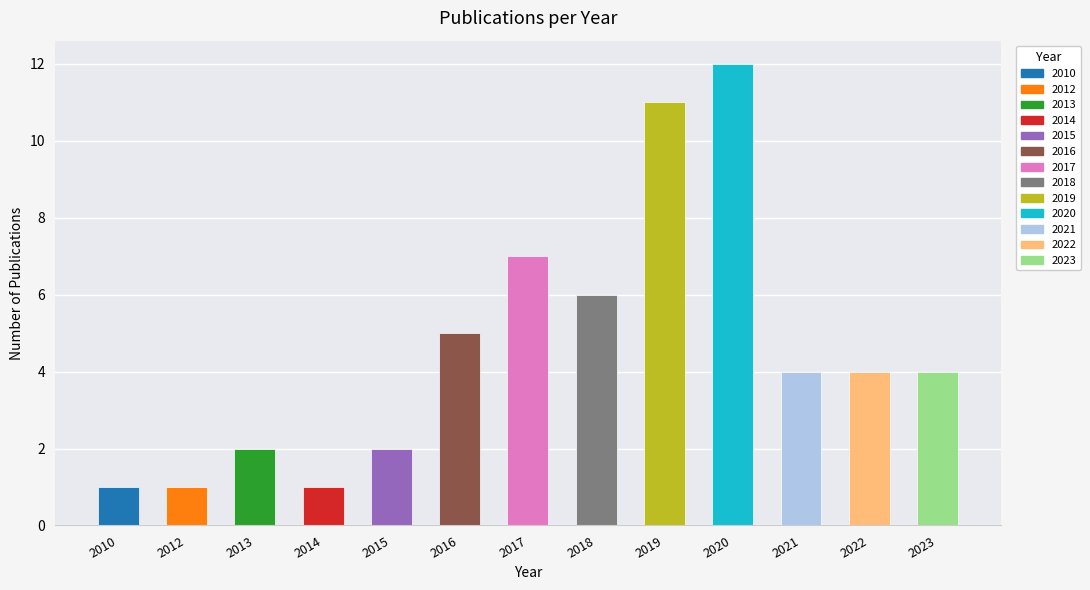

What is the average value?

5